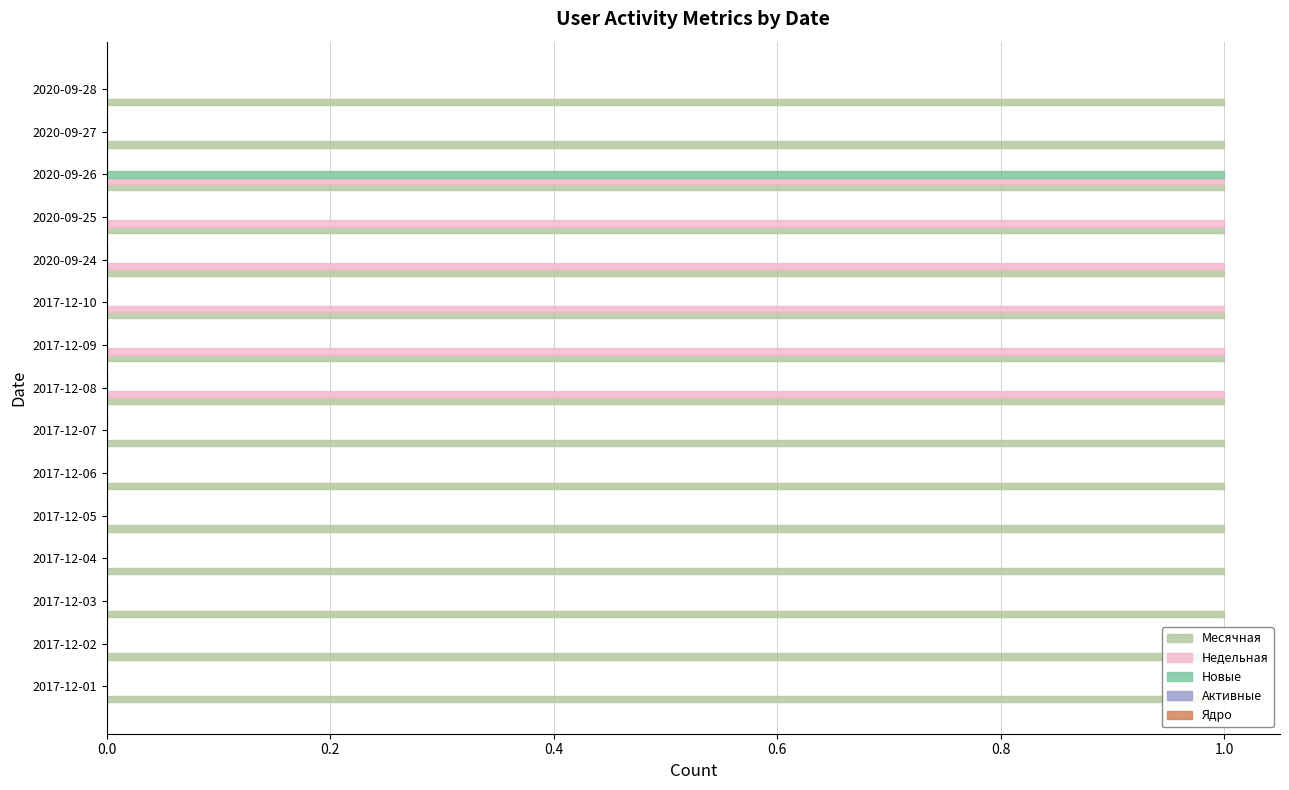

Is it true that Новые equals 0.0 at 0.2?

True